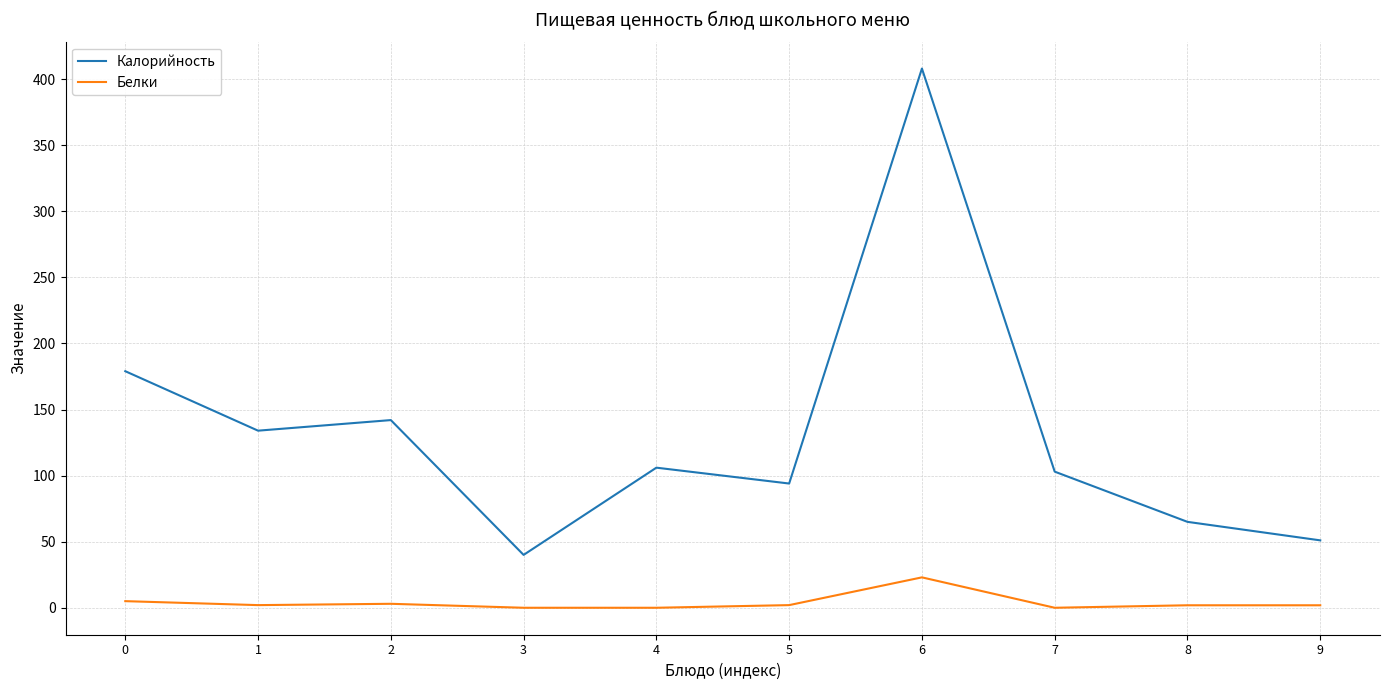

The Белки series shows 1.9 at 8. True or false?

True